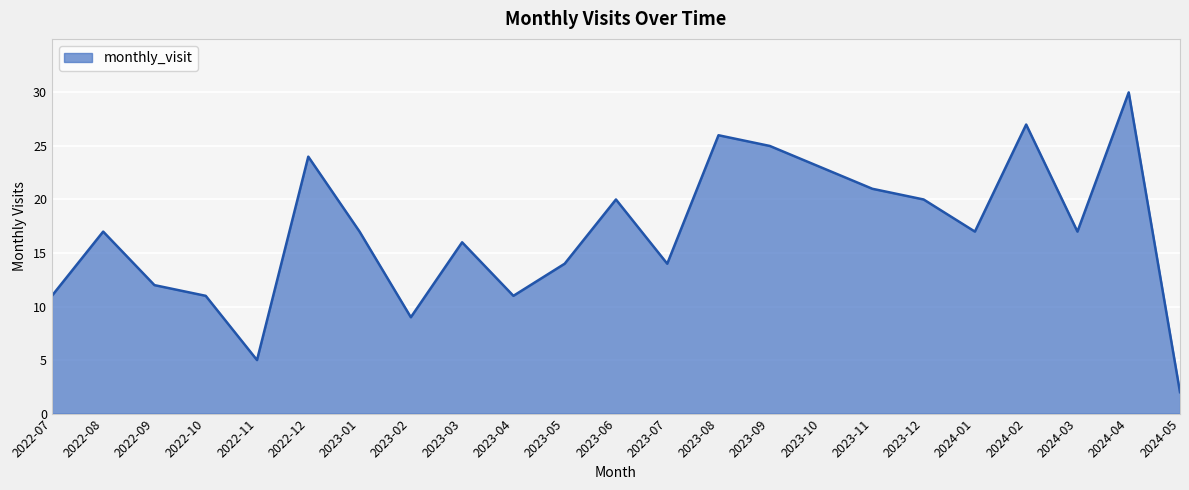

Reading left to right, what are all the values shown in this chart?

2022-07=11	2022-08=17	2022-09=12	2022-10=11	2022-11=5	2022-12=24	2023-01=17	2023-02=9	2023-03=16	2023-04=11	2023-05=14	2023-06=20	2023-07=14	2023-08=26	2023-09=25	2023-10=23	2023-11=21	2023-12=20	2024-01=17	2024-02=27	2024-03=17	2024-04=30	2024-05=2